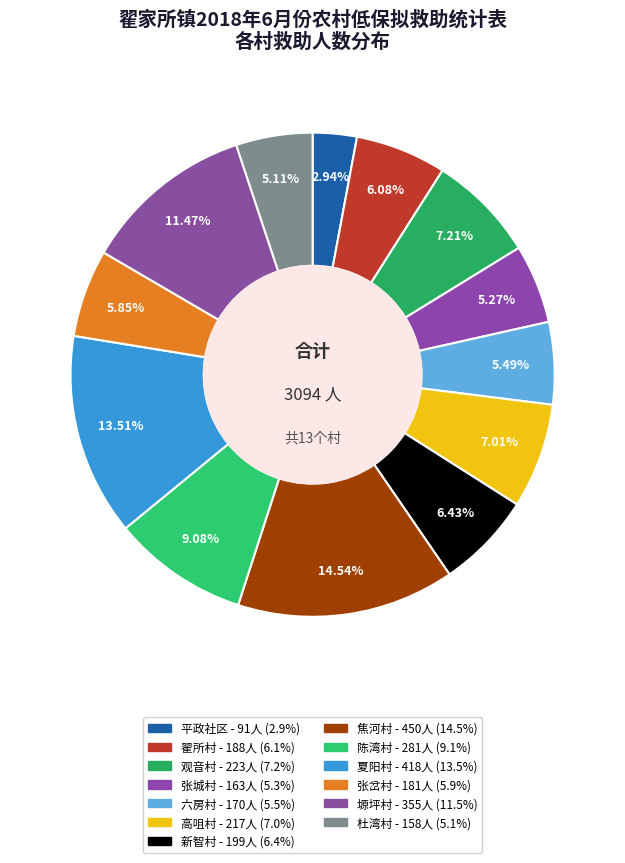

How many segments does this pie chart have?

13